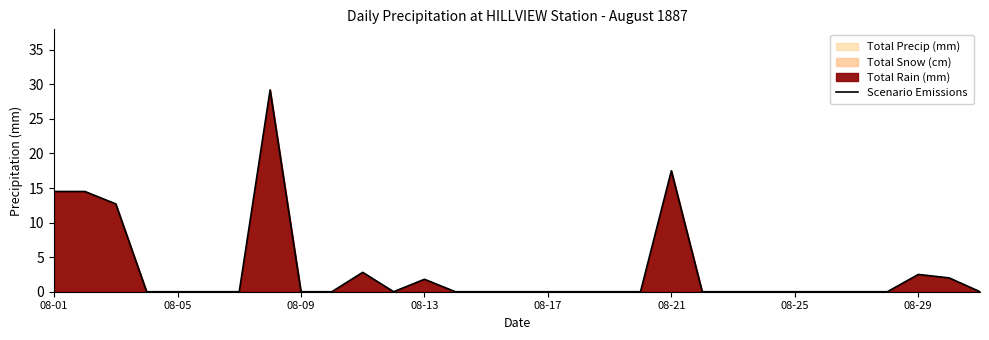

How many lines are shown in the chart?

1